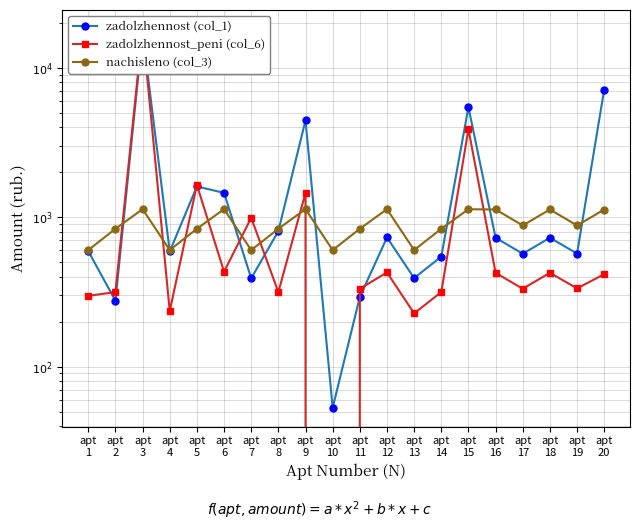

Rank the categories by zadolzhennost (col_1) value from highest to lowest.

apt
3, apt
20, apt
15, apt
9, apt
5, apt
6, apt
8, apt
12, apt
16, apt
18, apt
1, apt
4, apt
19, apt
17, apt
14, apt
13, apt
7, apt
11, apt
2, apt
10